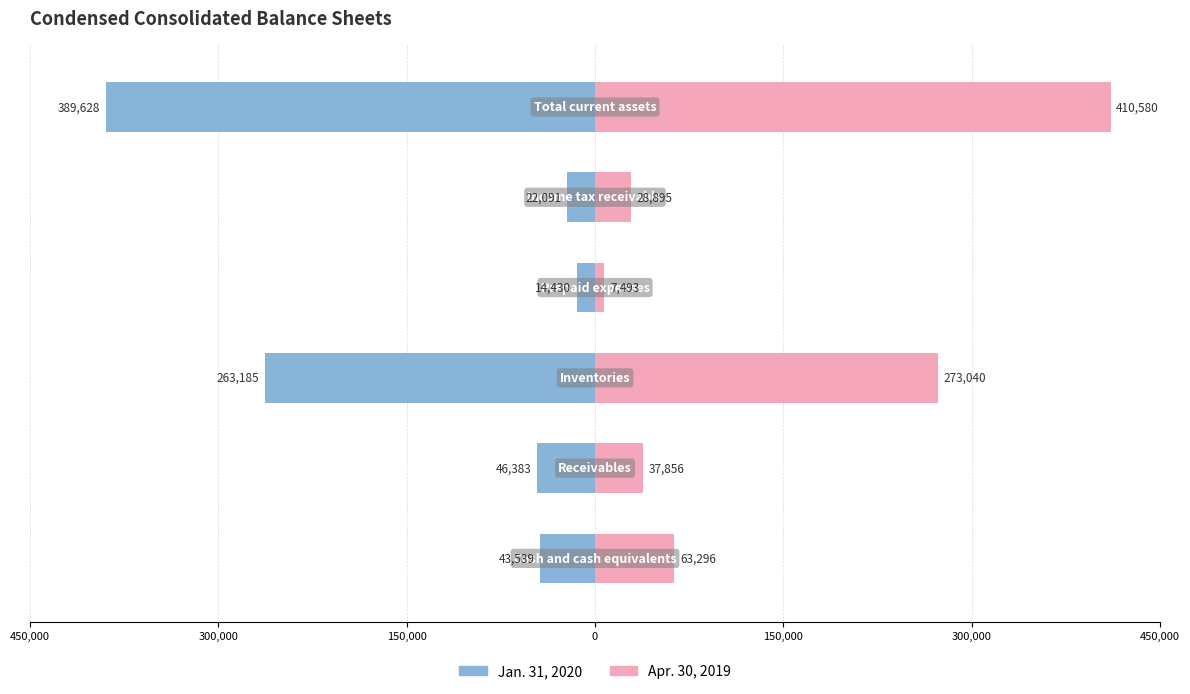

The value of Apr. 30, 2019 at 450,000 is 39761. True or false?

False